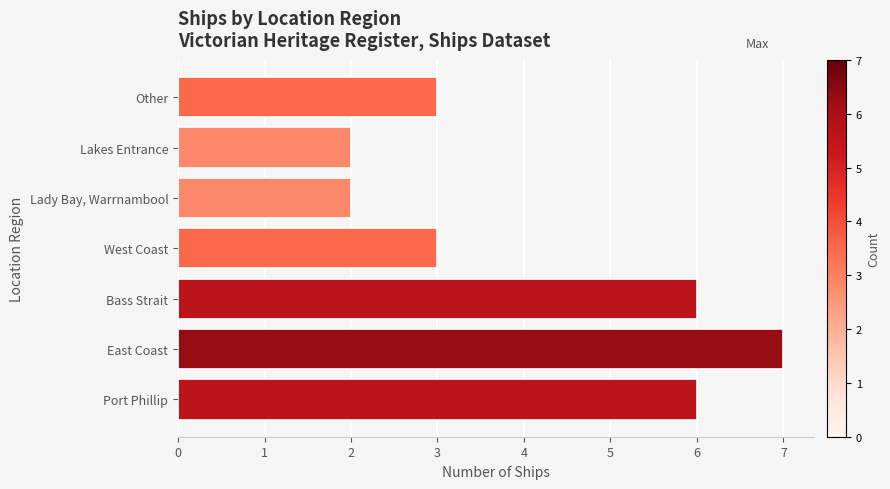

The chart shows a value of 9 at Bass Strait. True or false?

False